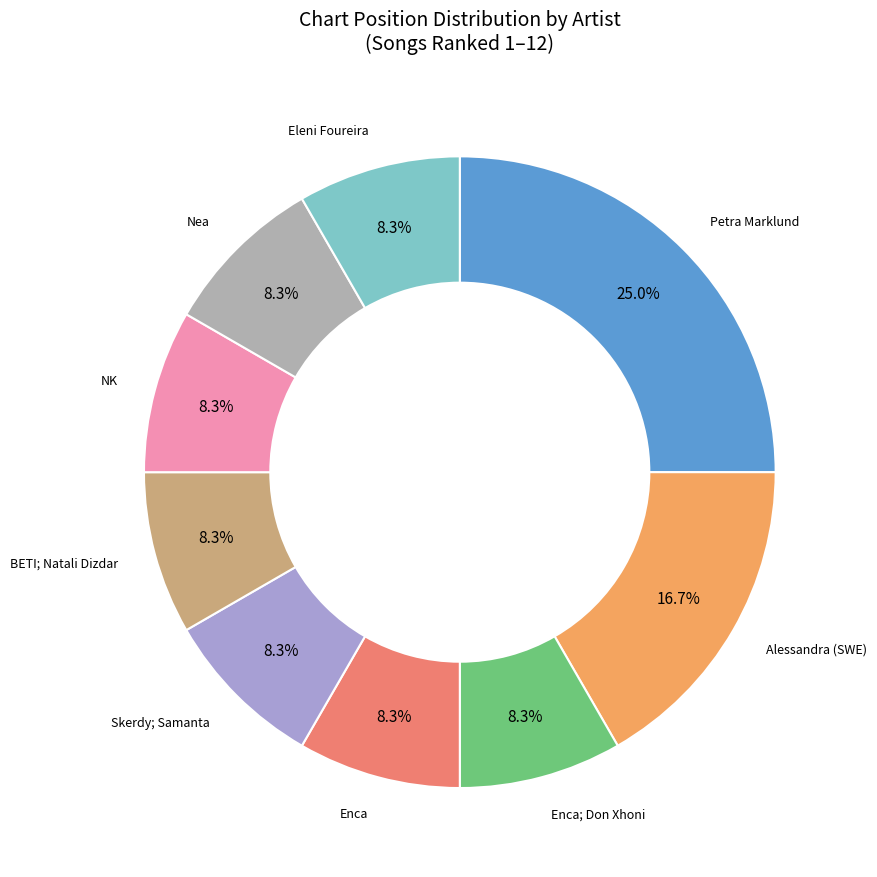

Is there a majority slice in this chart?

No